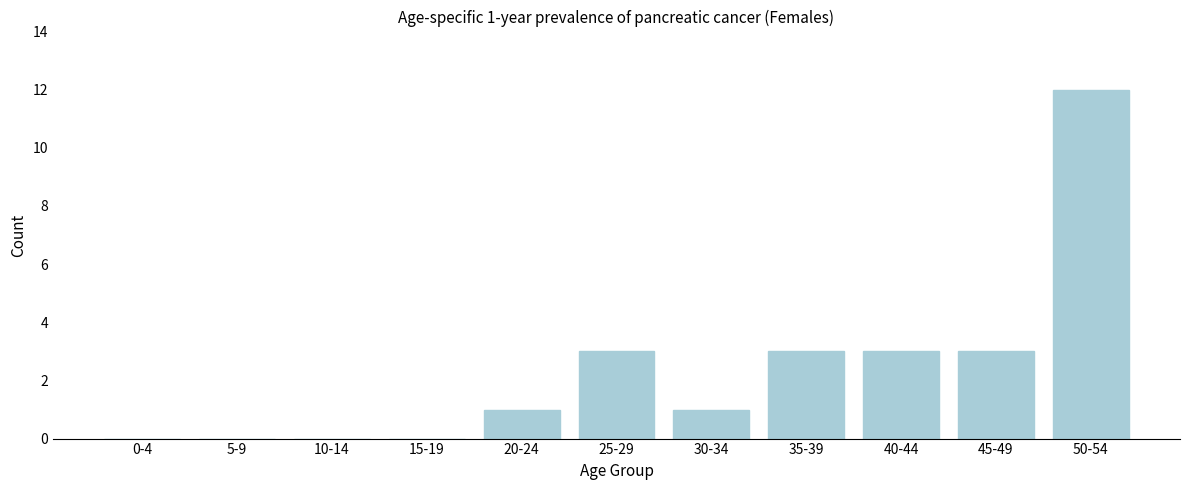

Reading left to right, extract all data points from this chart.

0-4=0	5-9=0	10-14=0	15-19=0	20-24=1	25-29=3	30-34=1	35-39=3	40-44=3	45-49=3	50-54=12